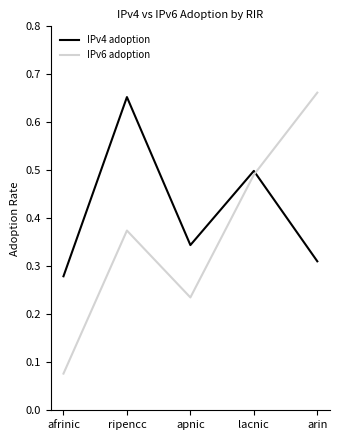

Which series changed the most between ripencc and arin?

IPv4 adoption